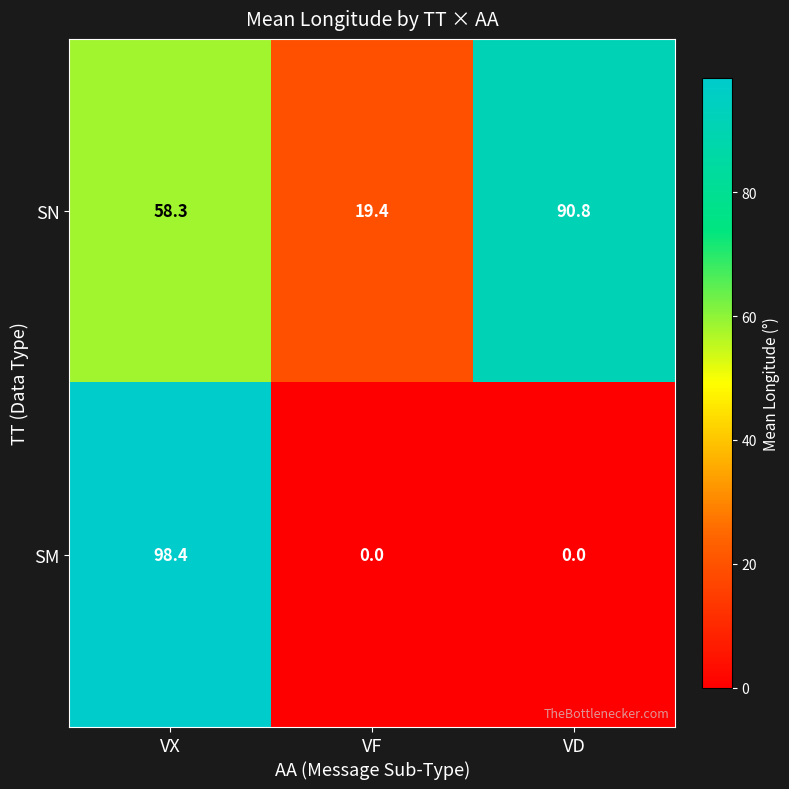

Which series has the widest spread of values?

SM